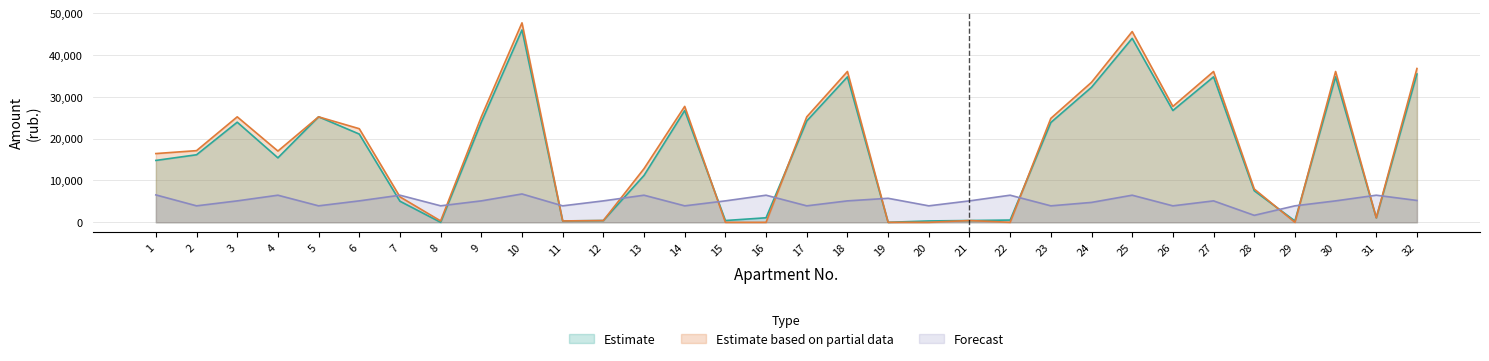

Is the value of Estimate based on partial data at 24 greater than the value of Estimate at 29?

Yes